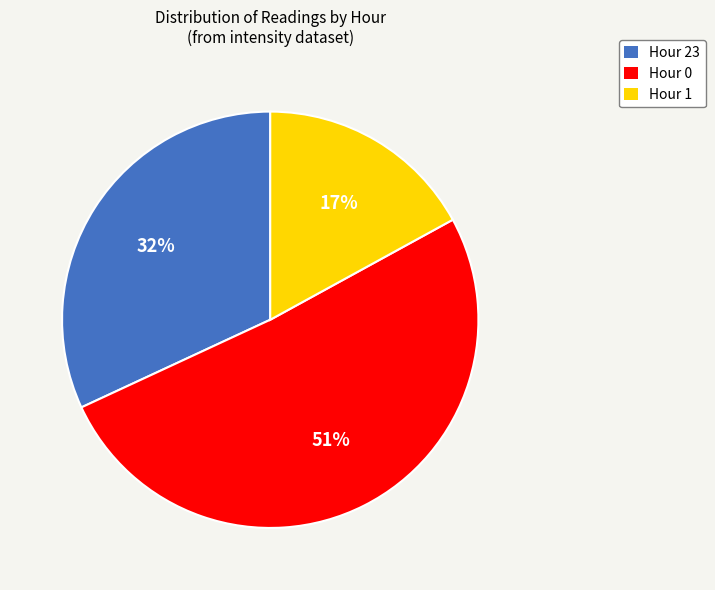

What is the ratio of the value at Hour 1 to the value at Hour 23?

0.5